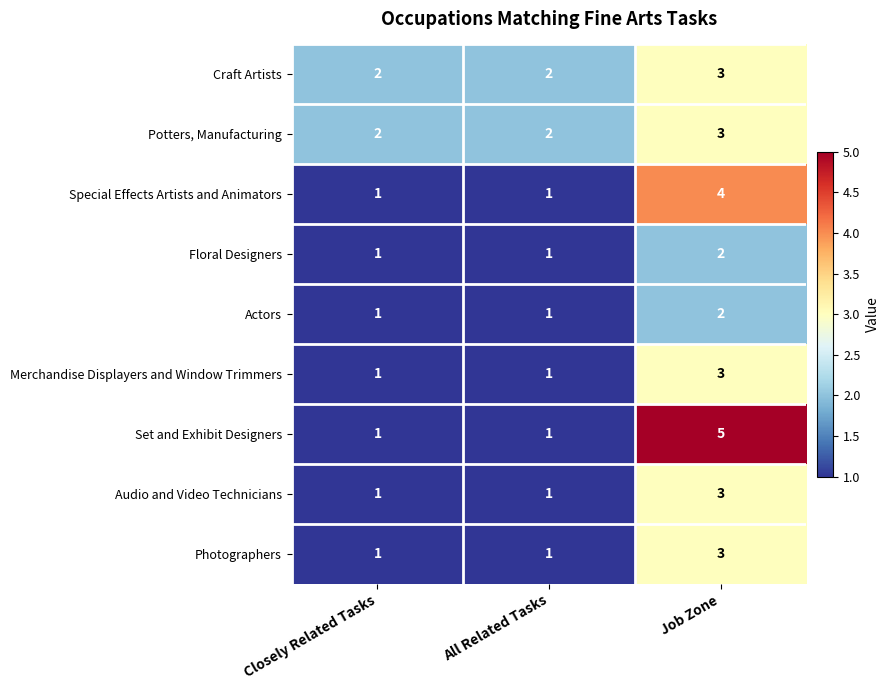

What is the sum of the Actors values at Closely Related Tasks and Job Zone?

3